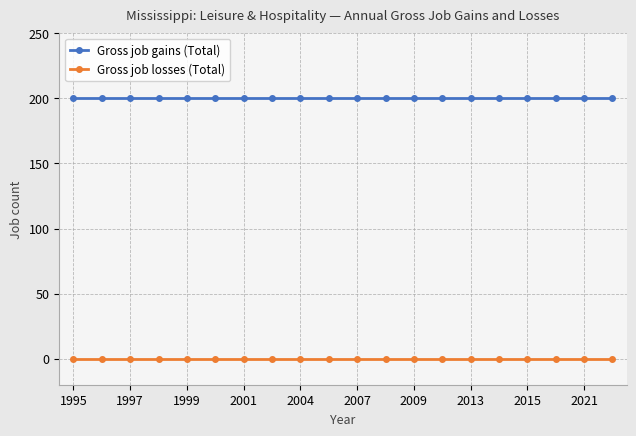

What are all the series names shown in the legend?

Gross job gains (Total), Gross job losses (Total)